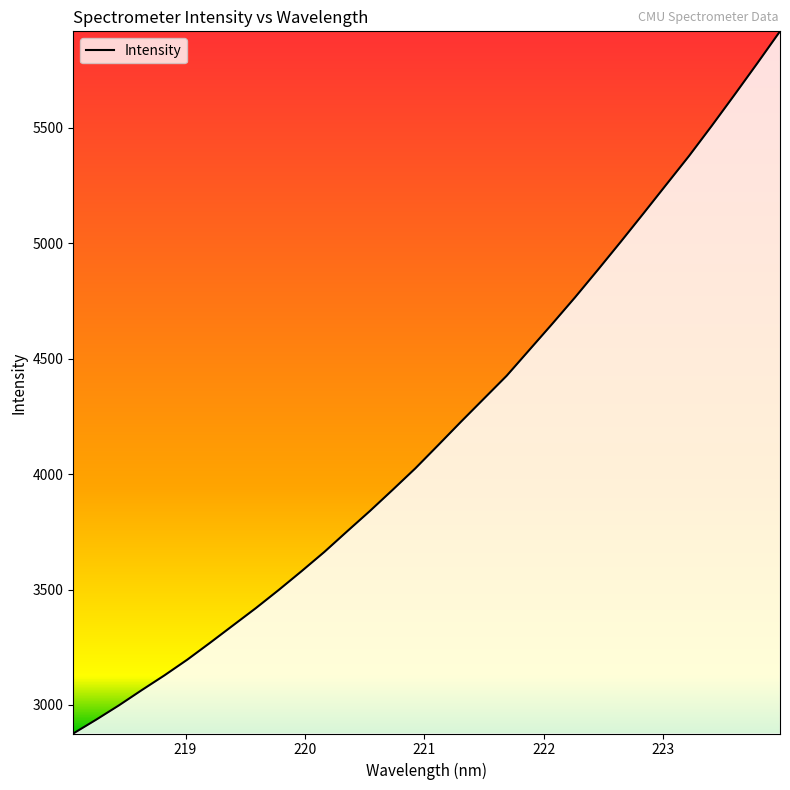

Is this an area chart (filled region under the line)?

No